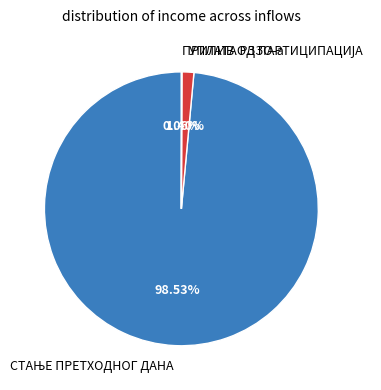

Is there any slice that represents more than half of the pie?

Yes